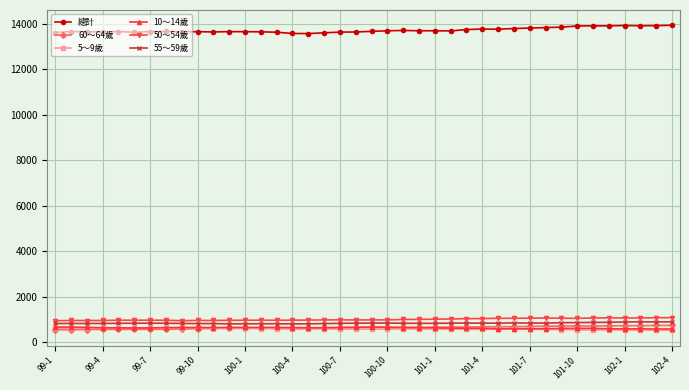

True or false: 總計 and 50～54歲 intersect in this chart.

False